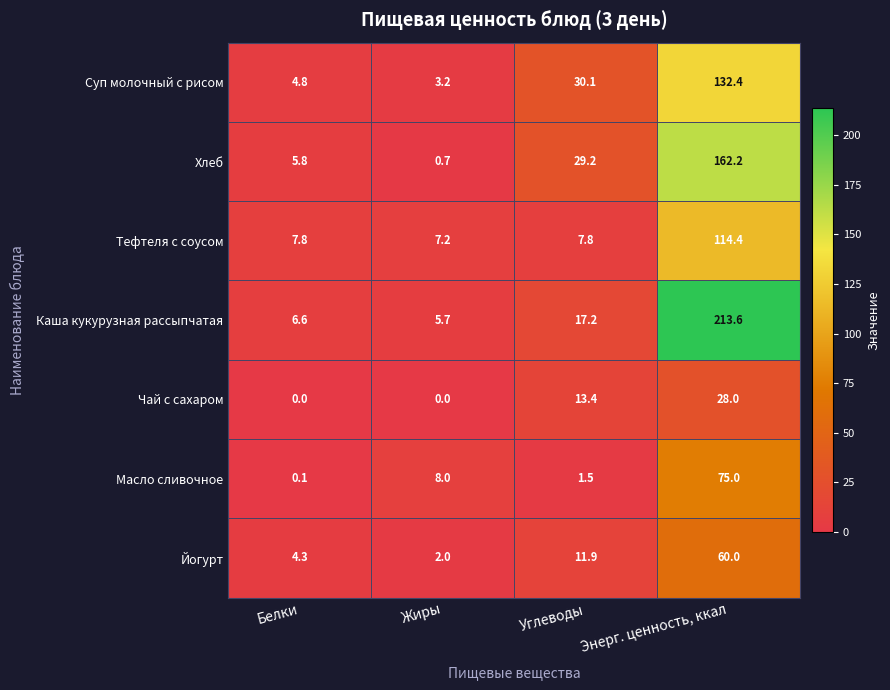

At which category is the sum across all series the highest?

Энерг. ценность, ккал